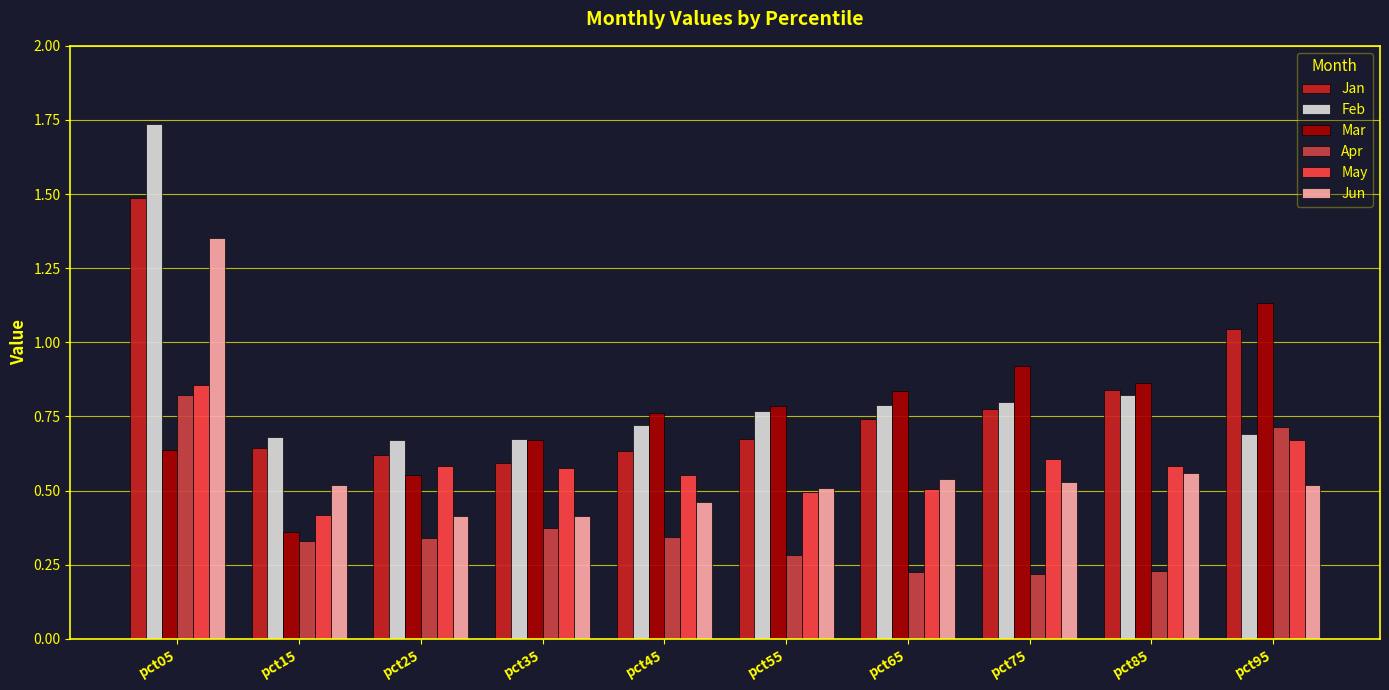

Does the chart contain any negative values?

No